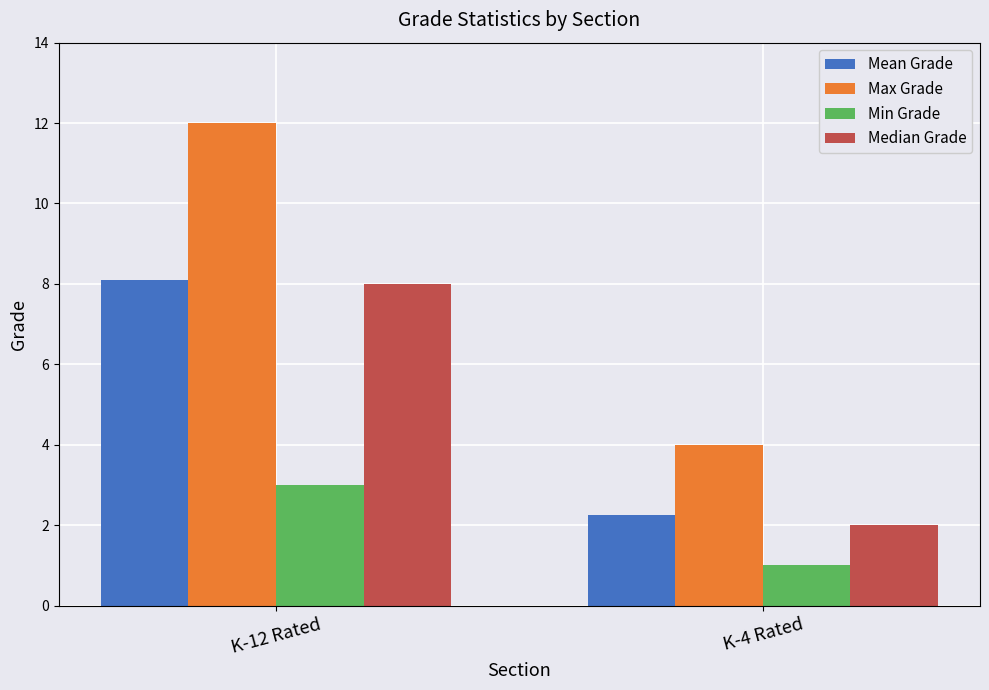

How many bars are there in total?

8